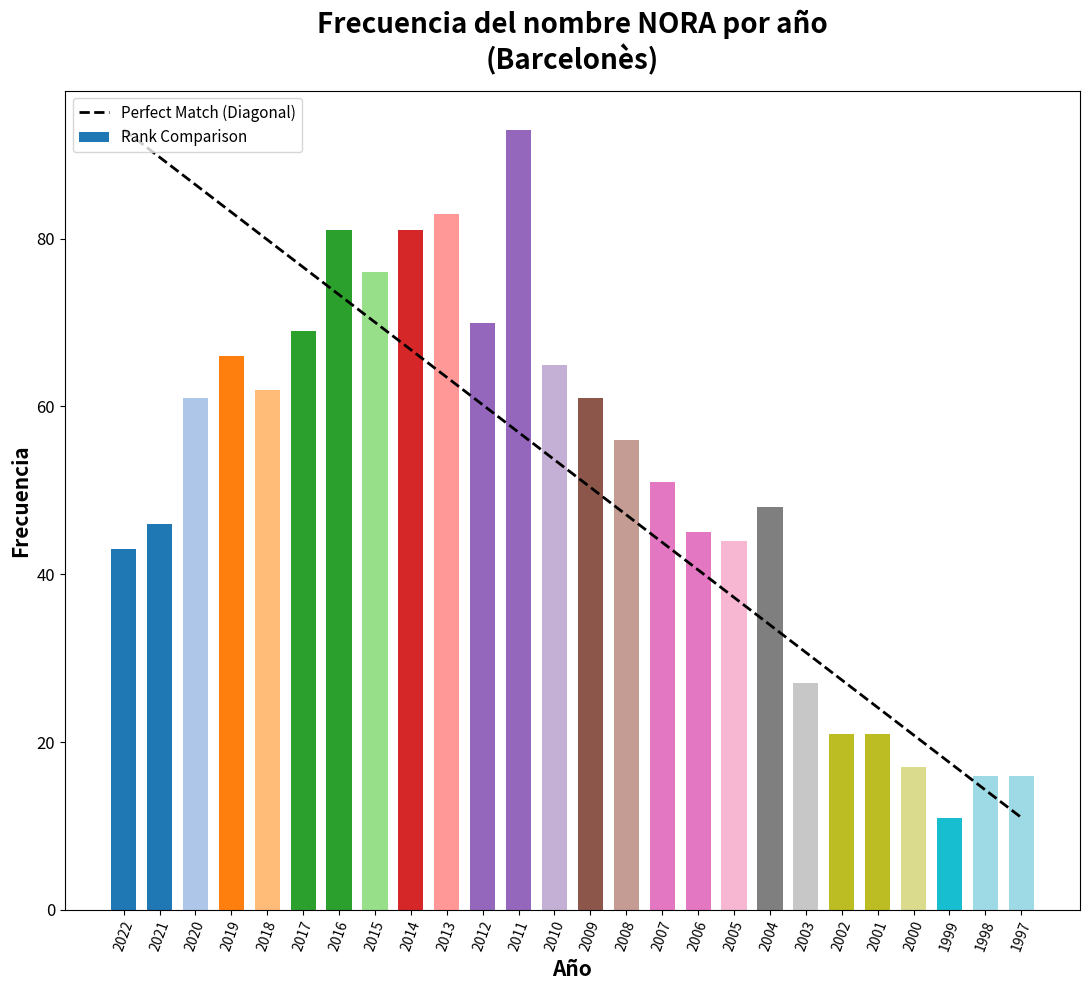

At which category does the chart reach its minimum across all series?

1999